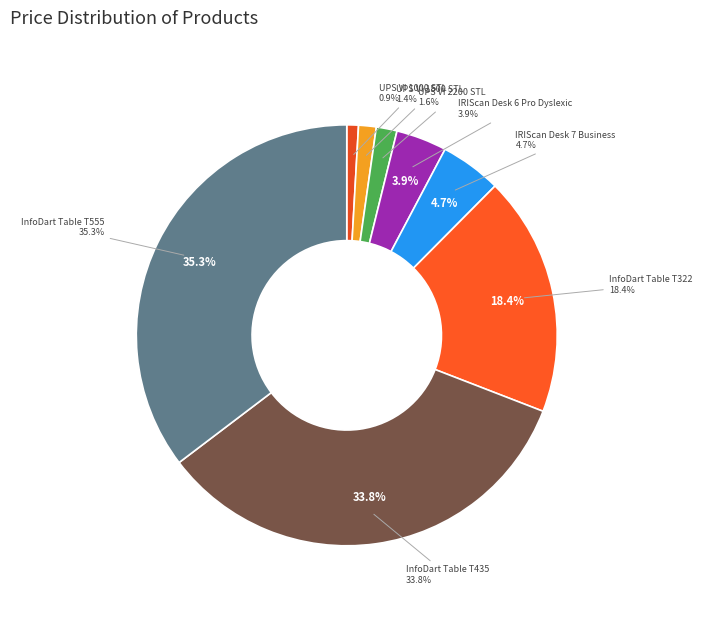

How many slices are in this pie chart?

8